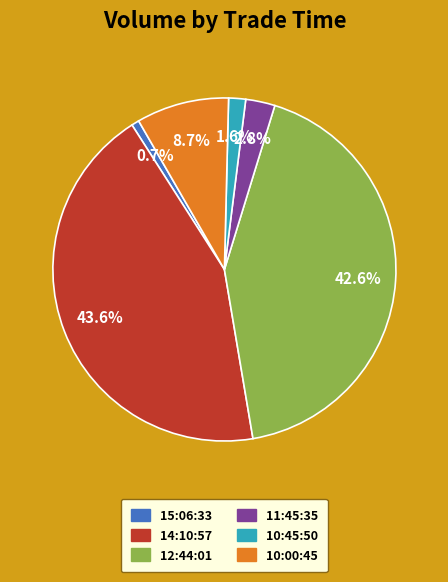

How much of the chart is everything except 15:06:33?

99.3%